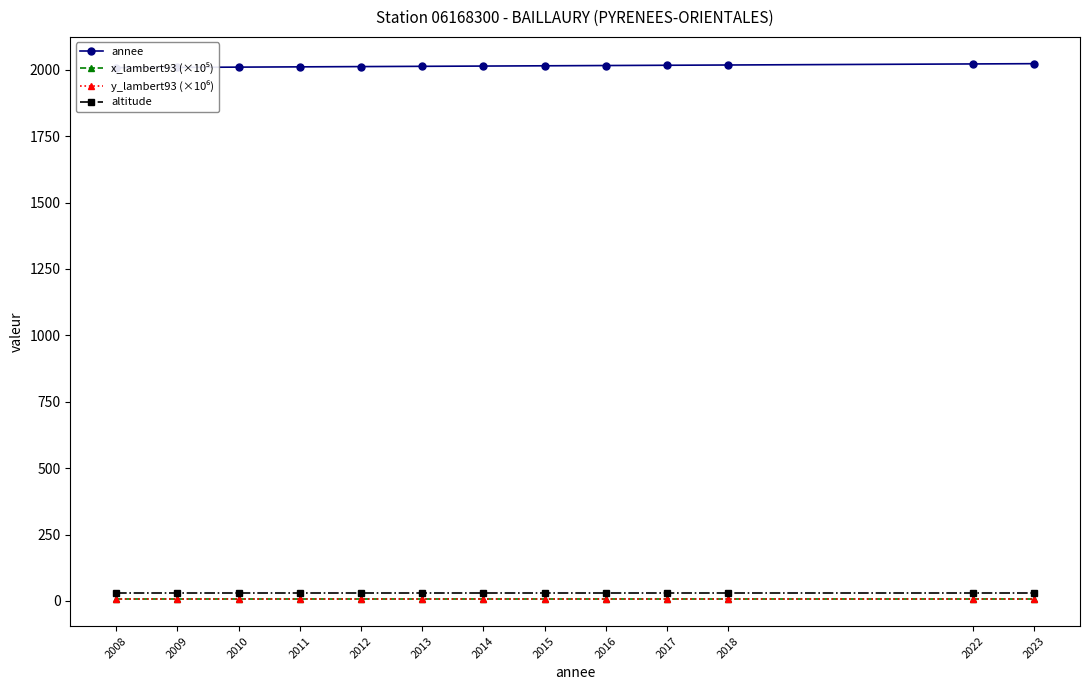

The annee series shows 1005.2 at 2018. True or false?

False